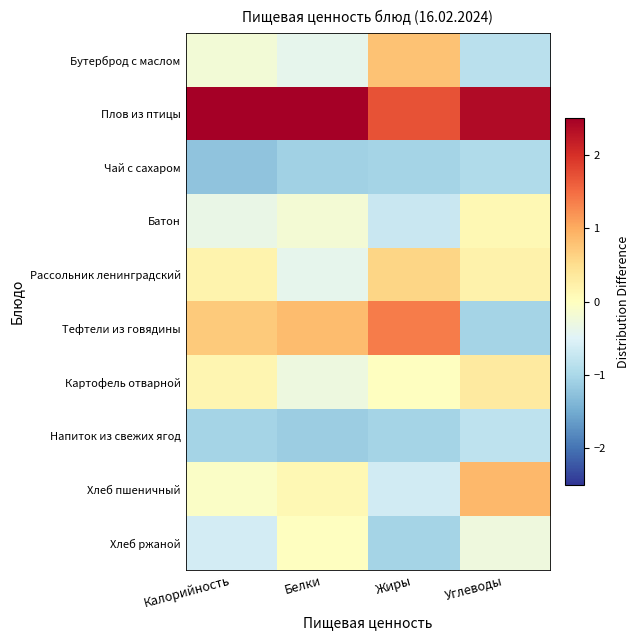

Count the number of categories in the chart.

4